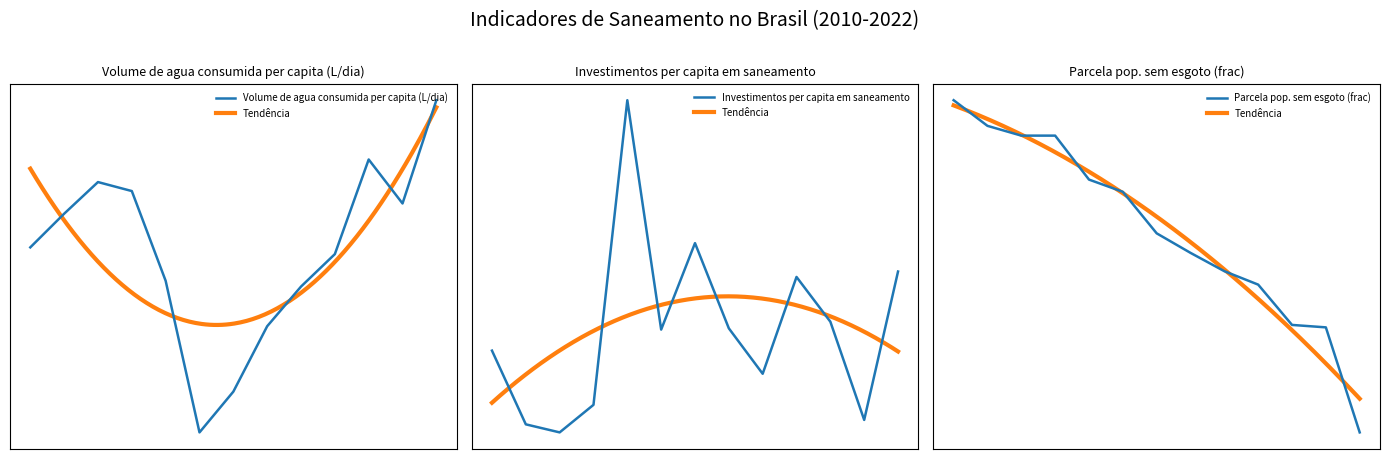

How many interior local valleys does the Volume de agua consumida per capita (L/dia) series have?

2